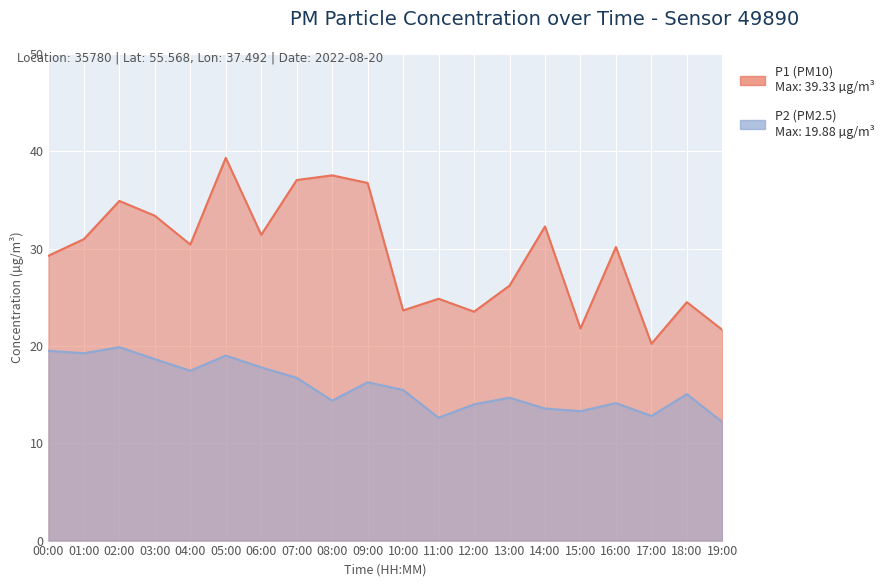

At which category is the sum across all series the highest?

05:00